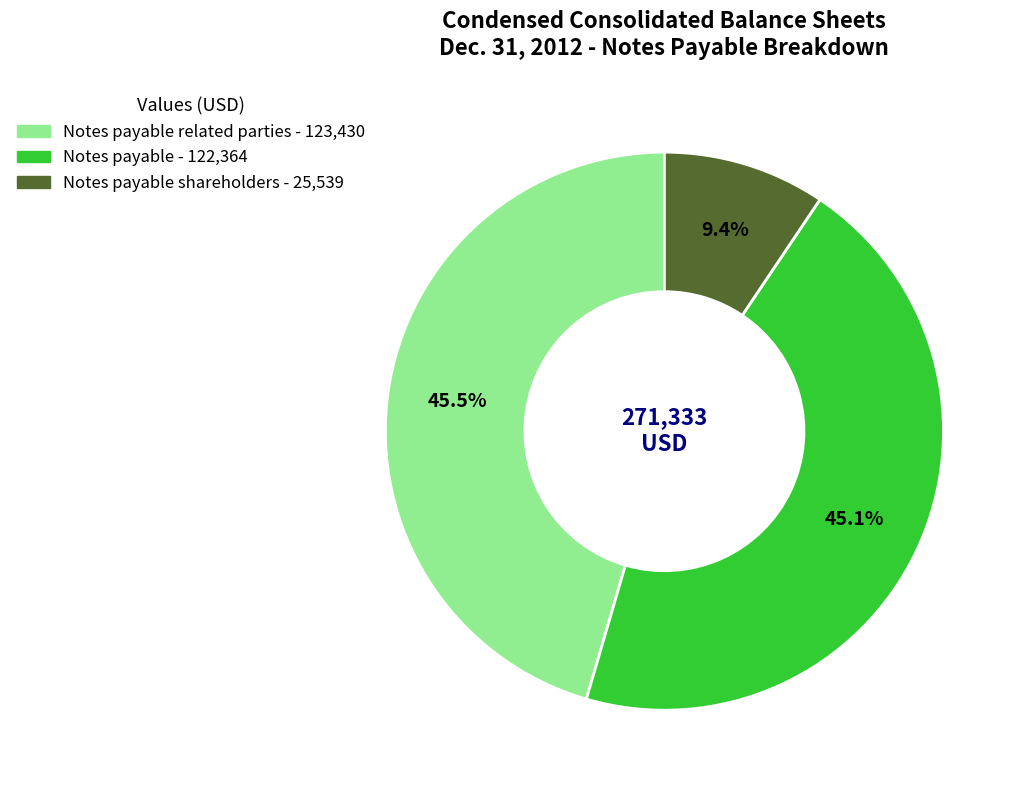

Count the number of slices in the pie.

3